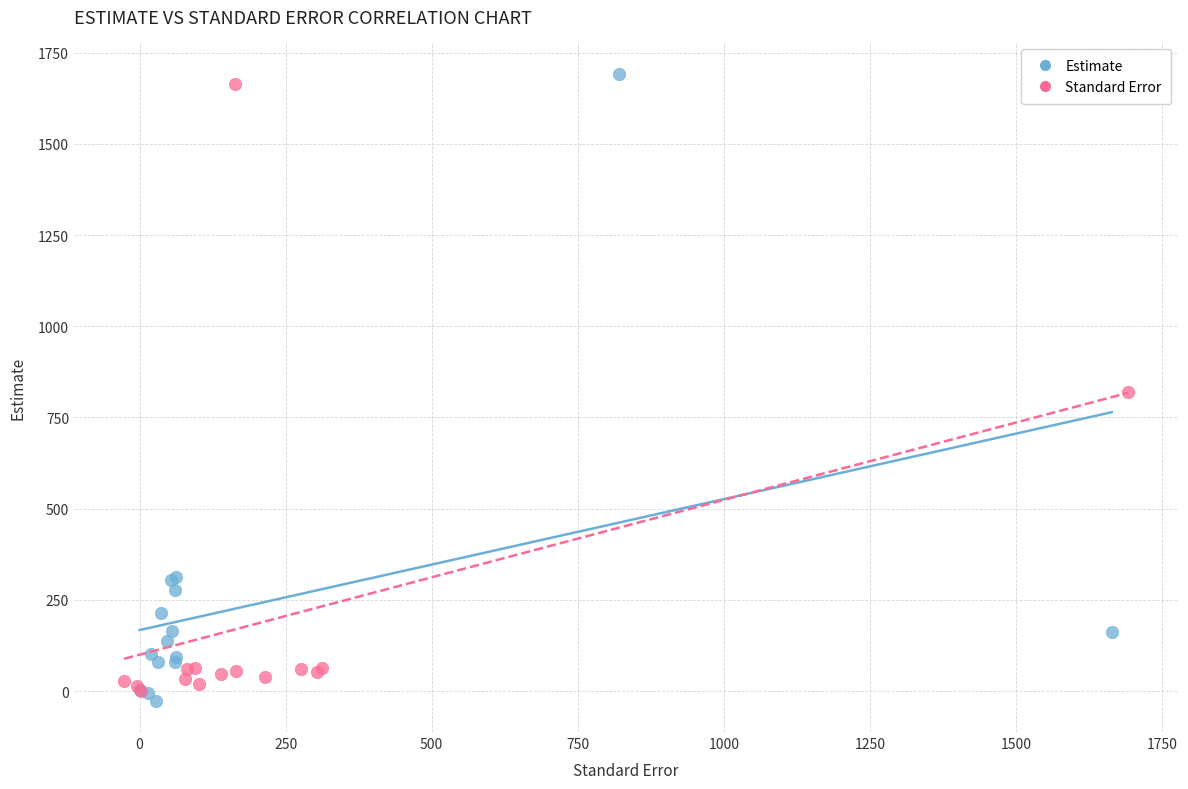

What are all the series names shown in the legend?

Estimate, Standard Error